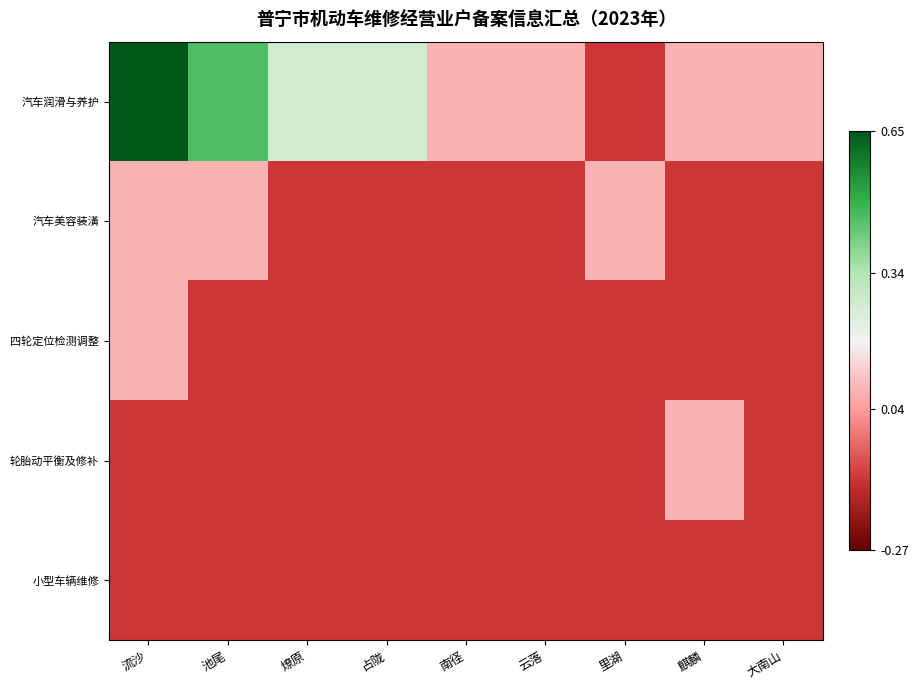

At 里湖, list the series in order from smallest to largest.

汽车润滑与养护, 四轮定位检测调整, 轮胎动平衡及修补, 小型车辆维修, 汽车美容装潢